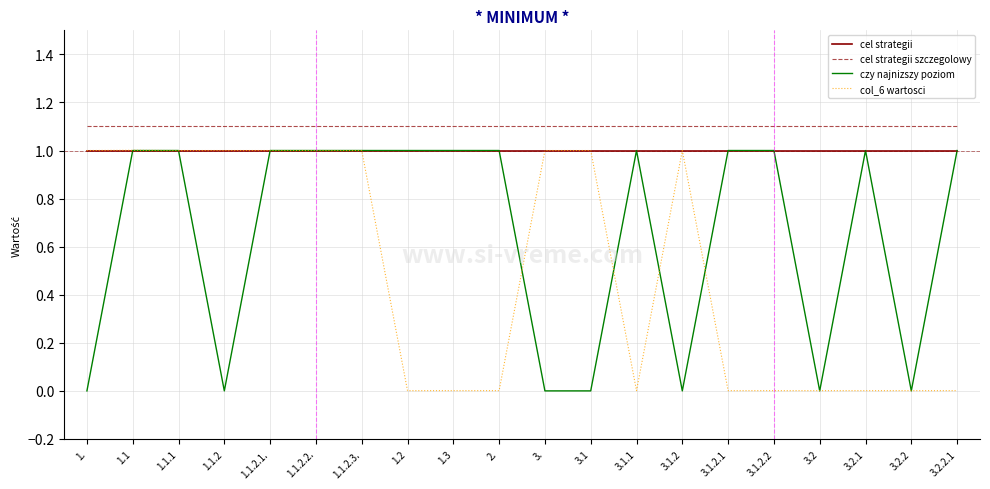

What is the spread (max minus min) of values at 3.?

1.1